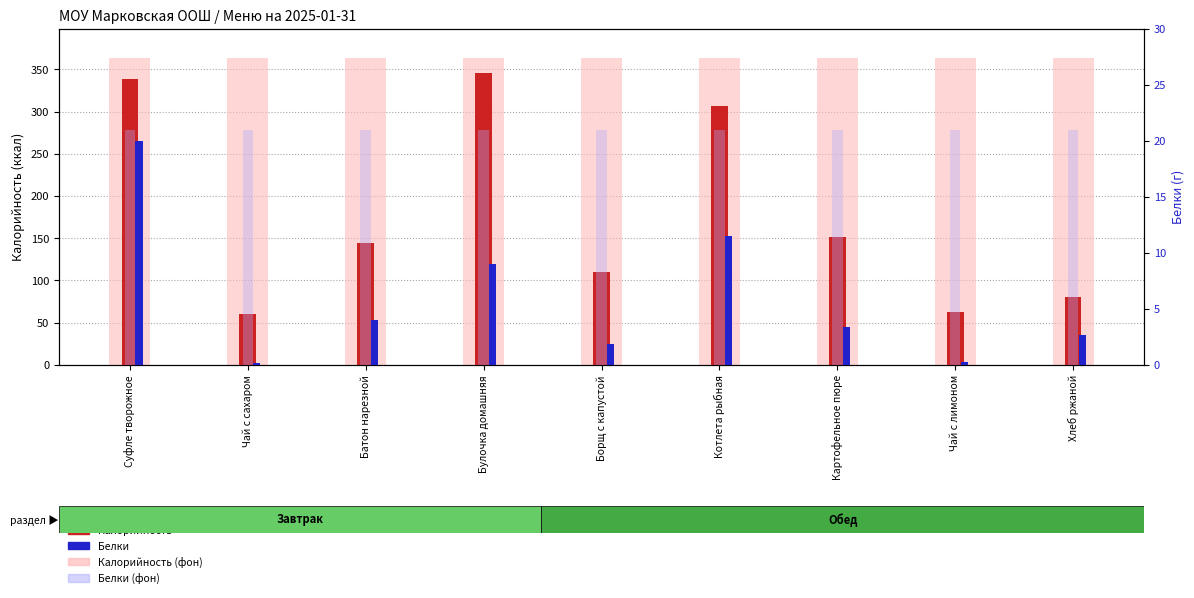

Reading left to right, what are all the values shown in this chart?

Калорийность: 339.0	60.5	144.0	346.0	109.7	307.0	151.5	62.8	81.0
Калорийность (фон): 363.3	363.3	363.3	363.3	363.3	363.3	363.3	363.3	363.3
Белки: 20.0	0.2	4.0	9.0	1.8	11.5	3.4	0.3	2.6
Белки (фон): 21.0	21.0	21.0	21.0	21.0	21.0	21.0	21.0	21.0